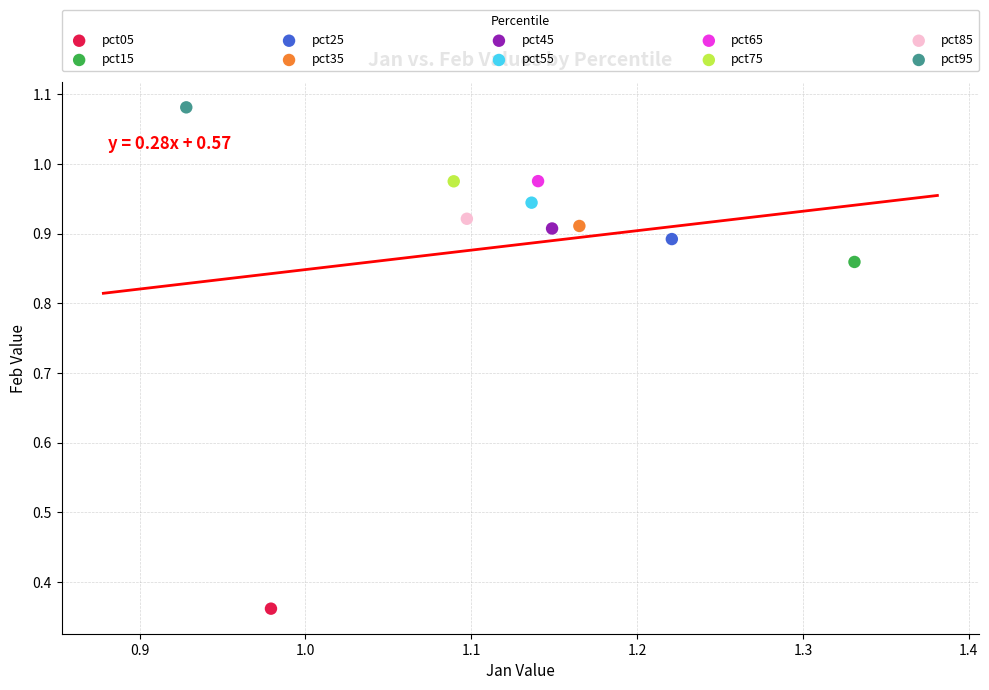

What are all the series names shown in the legend?

pct05, pct15, pct25, pct35, pct45, pct55, pct65, pct75, pct85, pct95